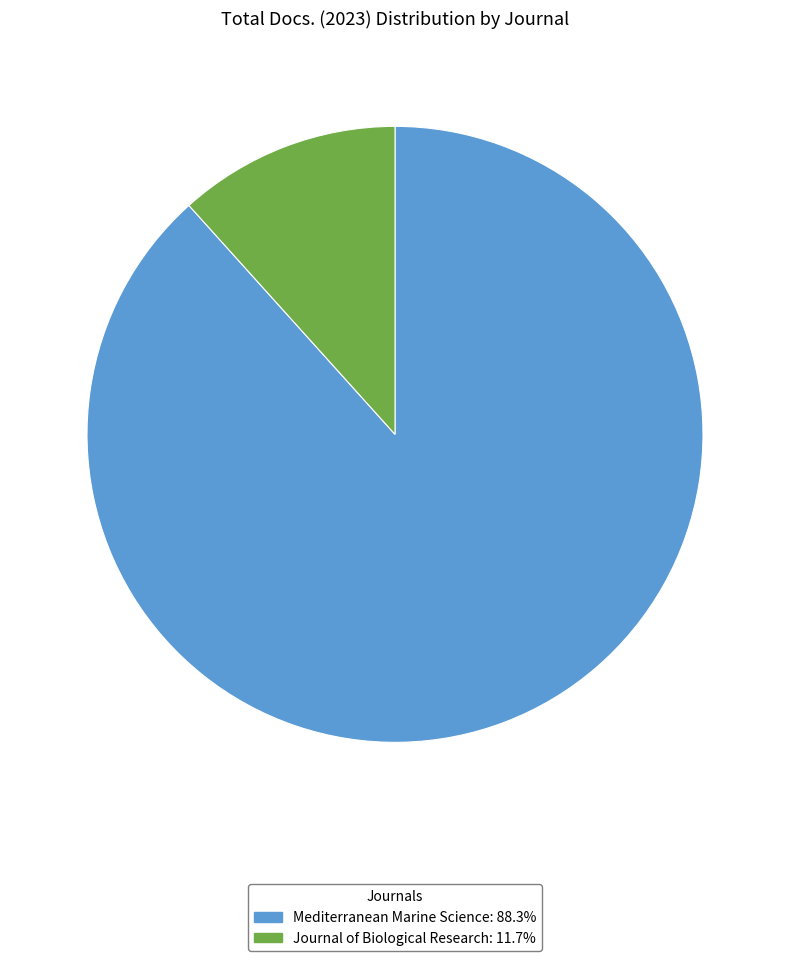

Combined, do Mediterranean Marine Science and Journal of Biological Research account for over 50%?

Yes